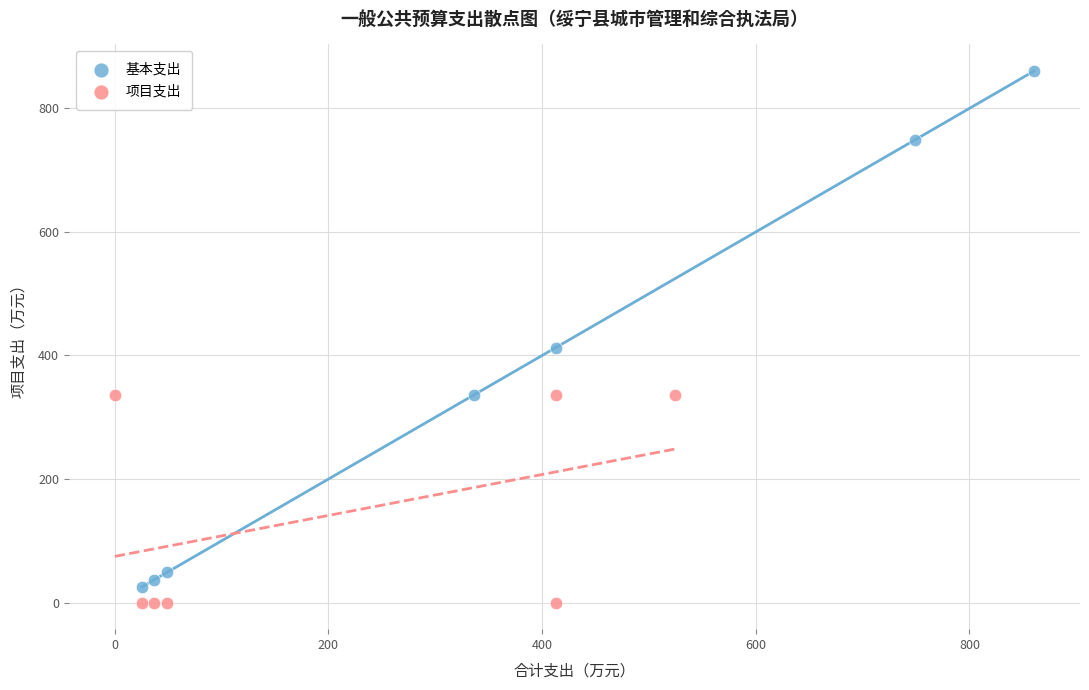

Which series contains the highest Y value?

基本支出